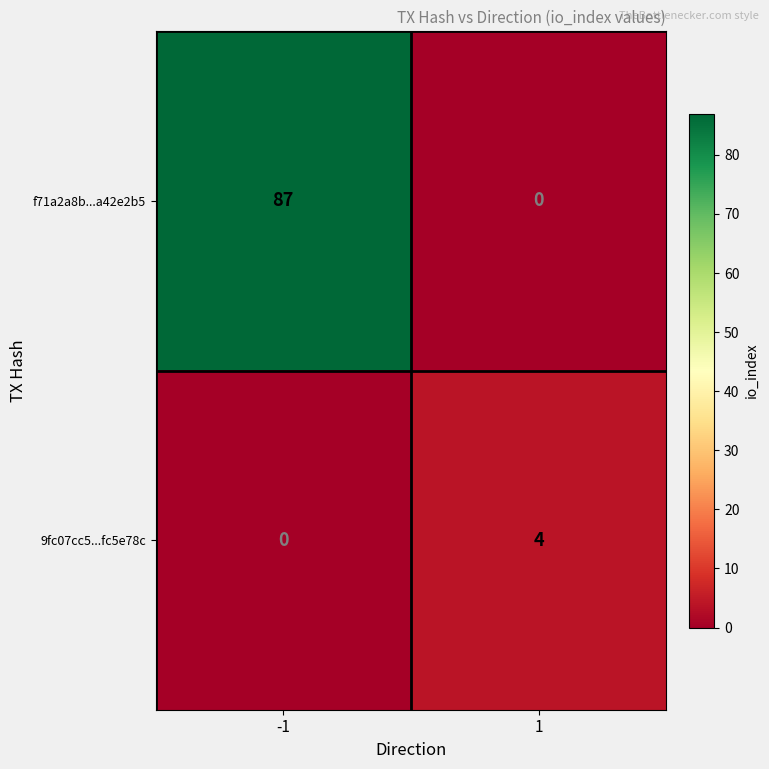

How many values in the 9fc07cc5...fc5e78c series are below 4?

1